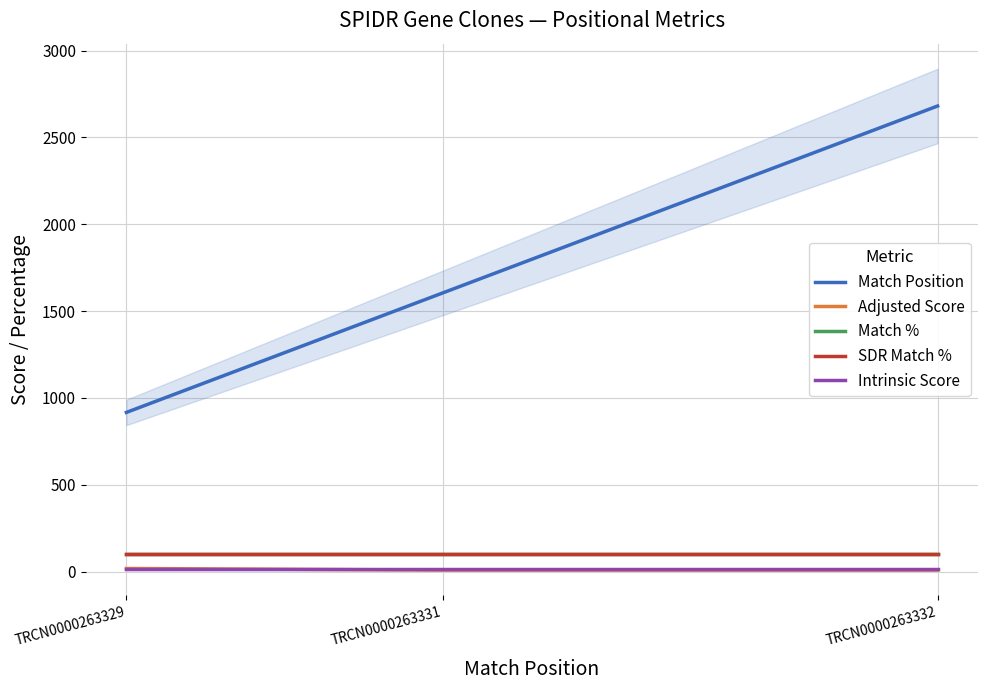

What is the greatest value displayed?

2681.0